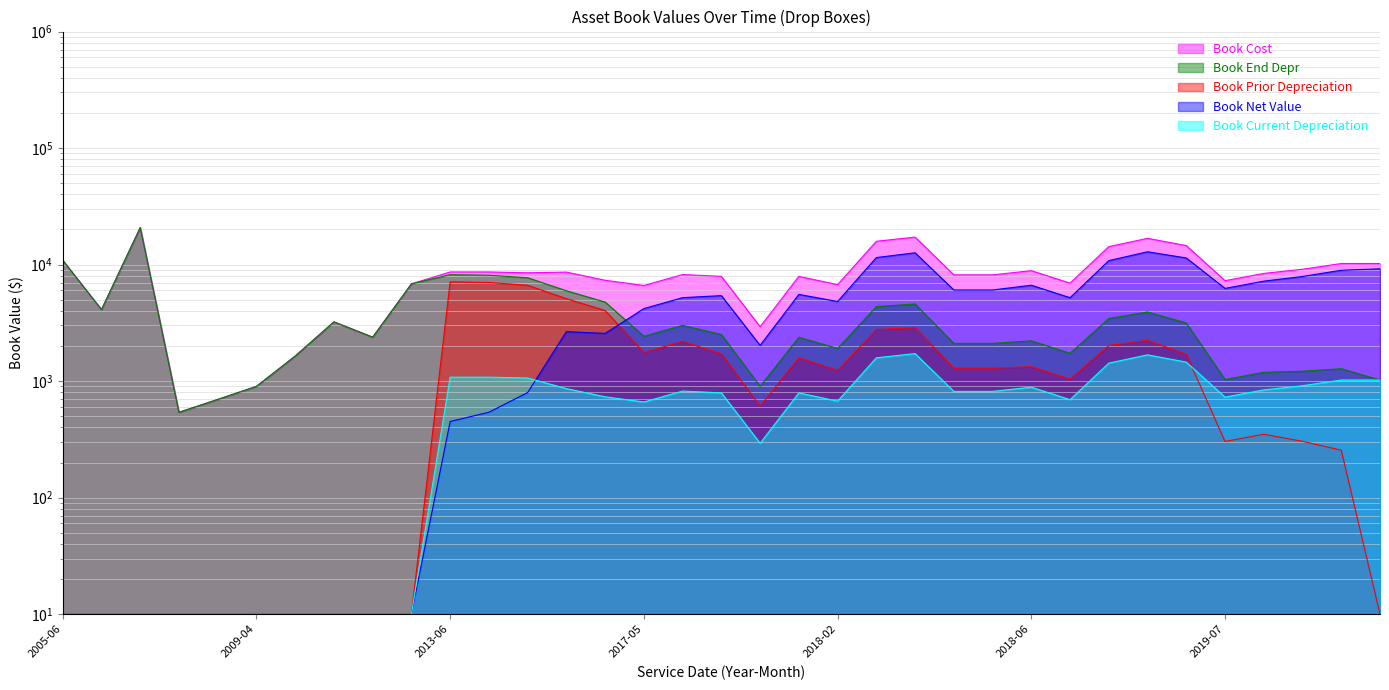

What is the difference between the highest and lowest values at 2010-08?

6822.2